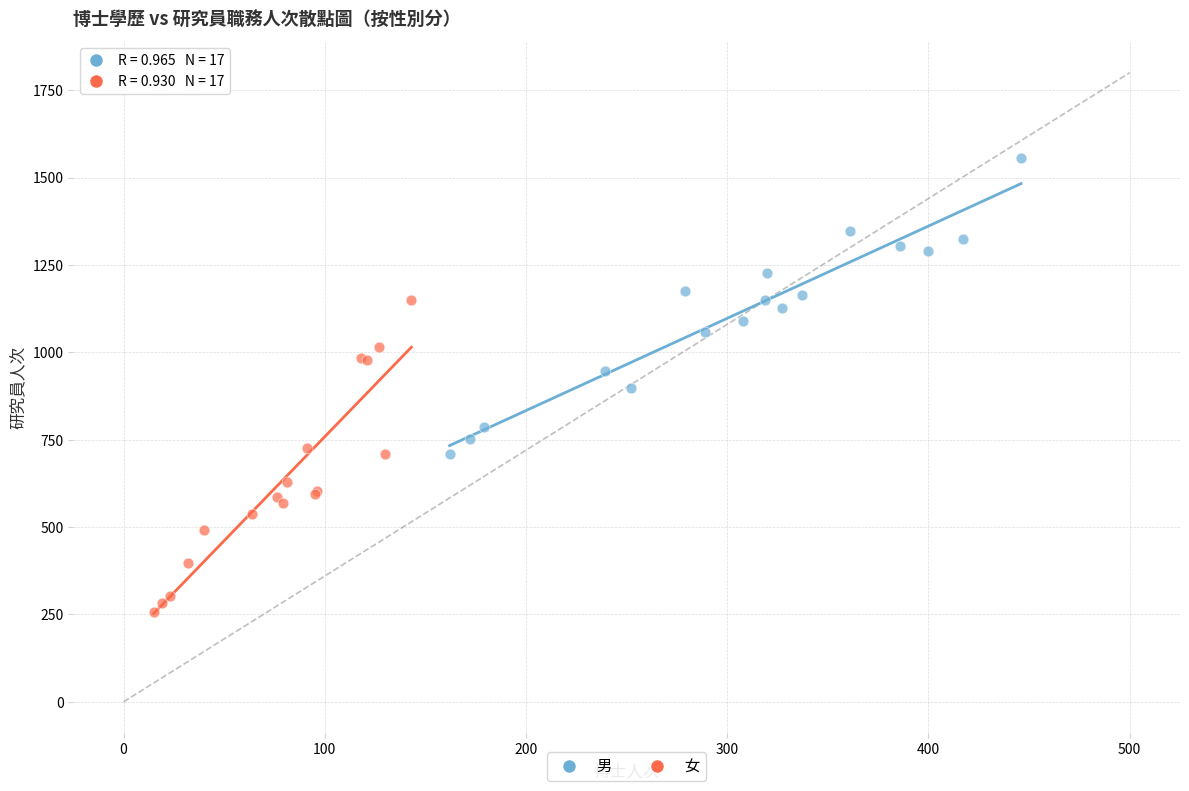

Which series reaches the minimum Y coordinate?

女